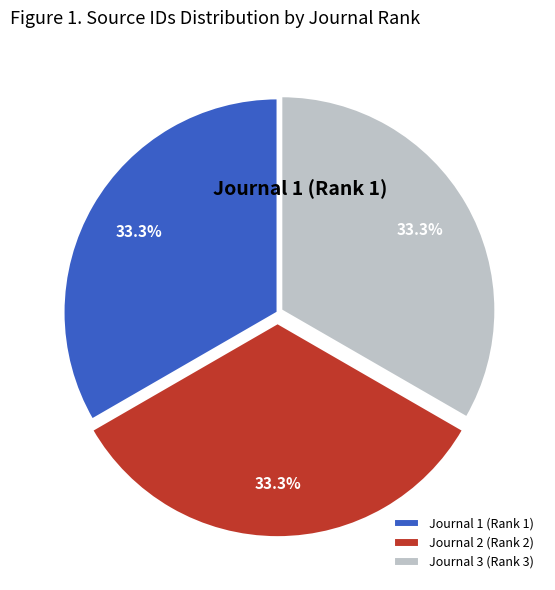

The Journal 3 (Rank 3) slice represents 21% of the pie. True or false?

False